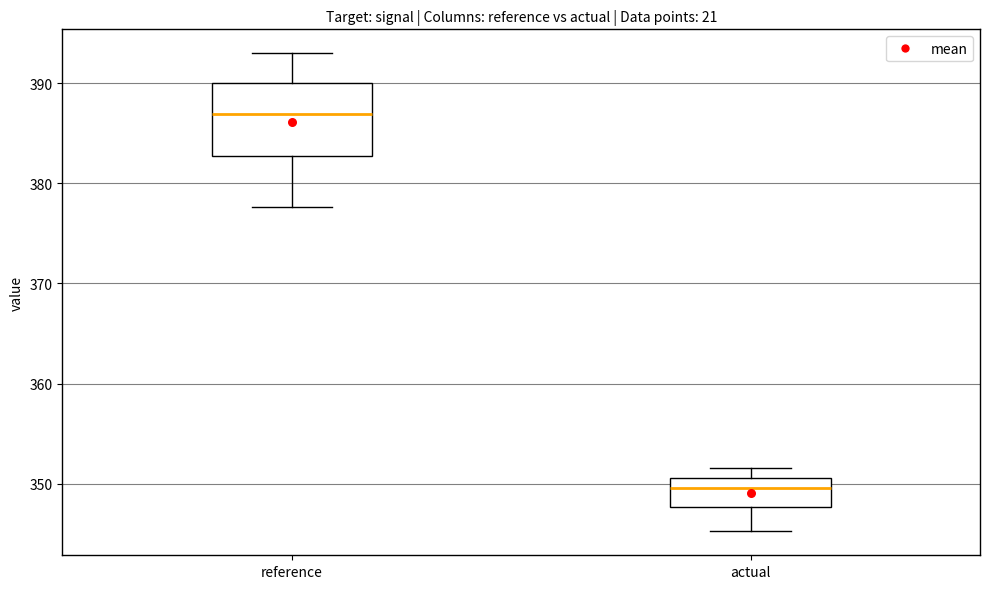

Comparing the boxes themselves (not the whiskers), which one is the tallest?

reference